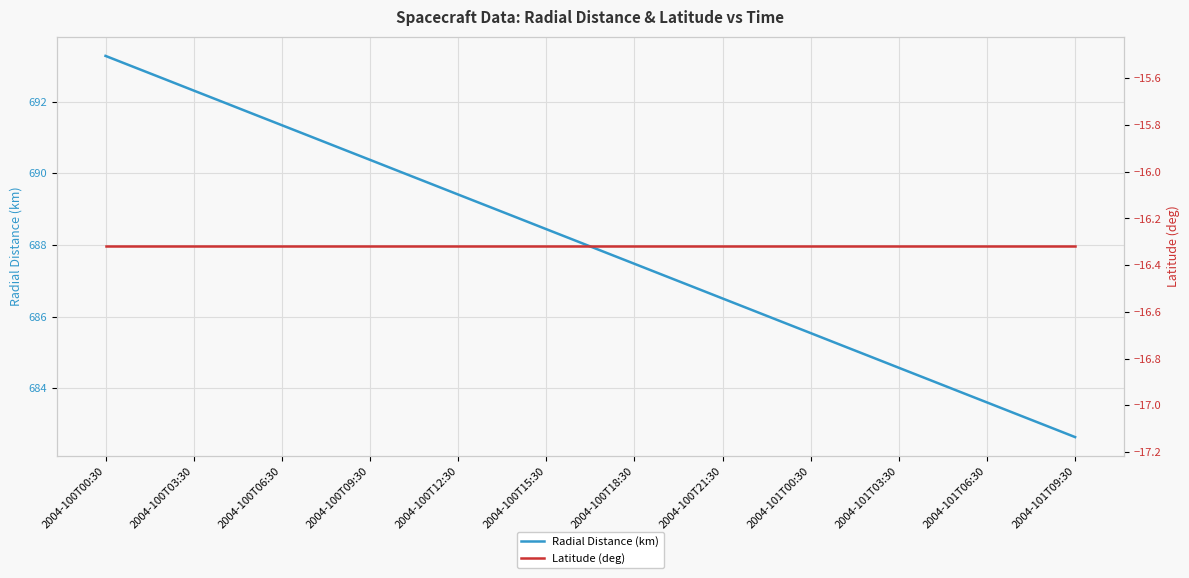

What is the difference between the Radial Distance (km) values at 2004-100T00:30 and 23?

7.4